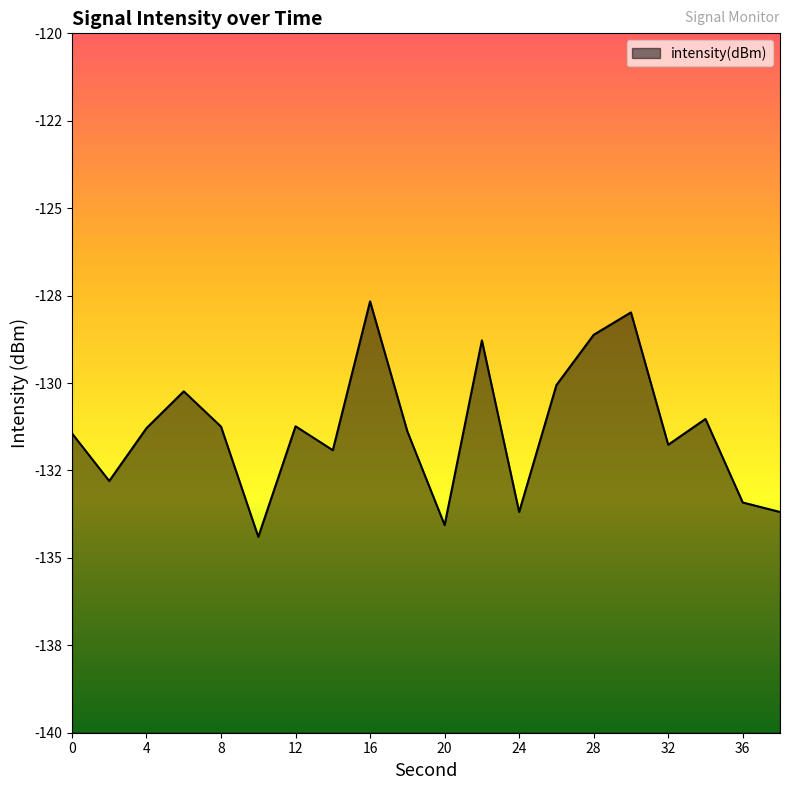

Which label corresponds to the largest value in the chart?

16